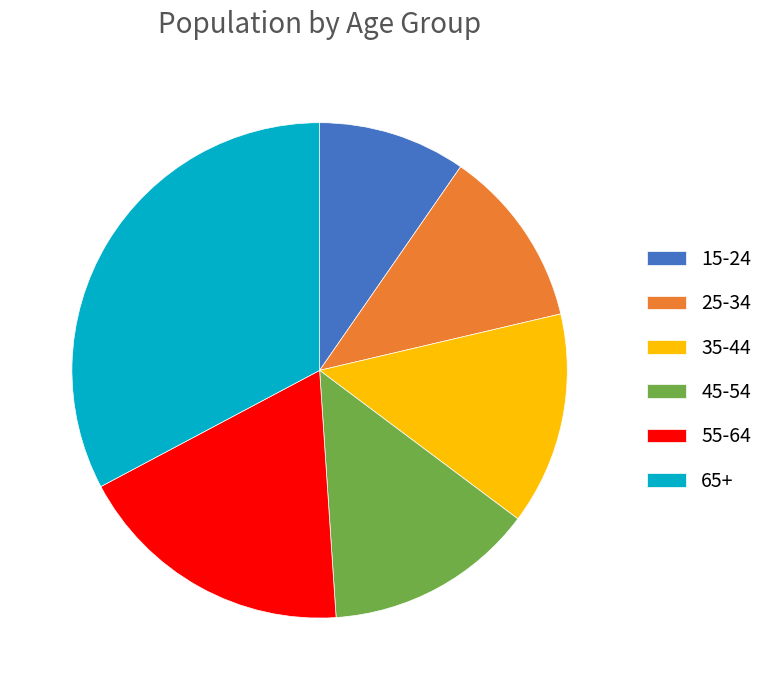

Is 35-44 the majority of the pie?

No